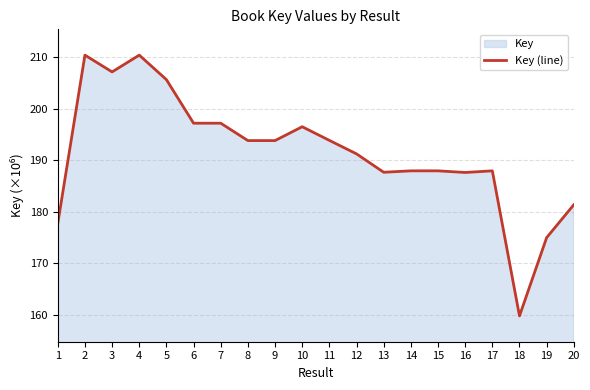

How many data points are above 193?

10